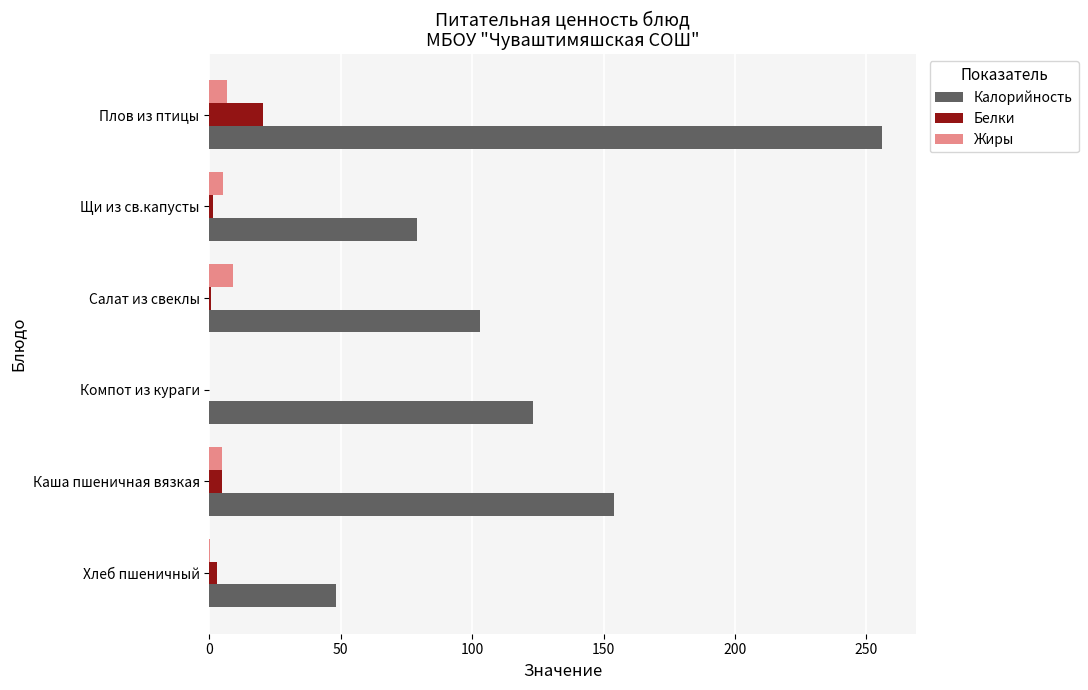

Between Компот из кураги and Щи из св.капусты, which series saw the biggest shift?

Калорийность